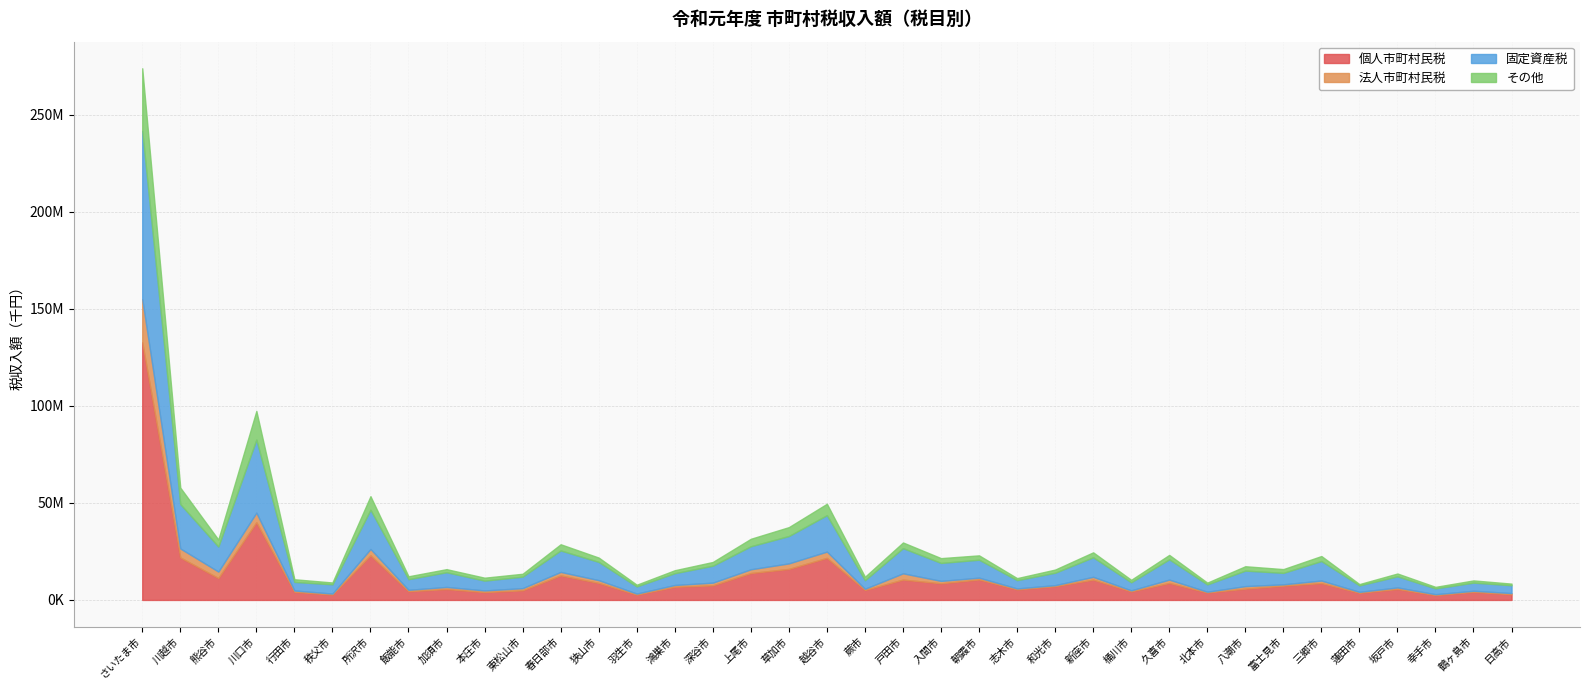

Reading left to right, what are all the values shown in this chart?

個人市町村民税: さいたま市=132819624	川越市=21890884	熊谷市=11282417	川口市=40044829	行田市=4160635	秩父市=2801563	所沢市=23026710	飯能市=4495139	加須市=5634265	本庄市=4036437	東松山市=4963100	春日部市=12664087	狭山市=8764514	羽生市=2746179	鴻巣市=6785000	深谷市=7528712	上尾市=13869366	草加市=15994015	越谷市=21688456	蕨市=5147422	戸田市=10486496	入間市=8575607	朝霞市=10555901	志木市=5418845	和光市=7102006	新座市=10461845	桶川市=4410477	久喜市=8764603	北本市=3829889	八潮市=5829350	富士見市=7377269	三郷市=8691226	蓮田市=3694085	坂戸市=5655304	幸手市=2518037	鶴ヶ島市=4165964	日高市=2931381
法人市町村民税: さいたま市=22232405	川越市=4633017	熊谷市=3345750	川口市=4954891	行田市=714159	秩父市=477112	所沢市=3239948	飯能市=724324	加須市=1064530	本庄市=860012	東松山市=1113433	春日部市=1776201	狭山市=1438470	羽生市=524789	鴻巣市=925305	深谷市=1381435	上尾市=1927315	草加市=2844894	越谷市=3228130	蕨市=608410	戸田市=3233688	入間市=1239225	朝霞市=920942	志木市=508046	和光市=516611	新座市=1454543	桶川市=530578	久喜市=1719480	北本市=401146	八潮市=1297234	富士見市=666336	三郷市=1307472	蓮田市=469891	坂戸市=794338	幸手市=433199	鶴ヶ島市=560802	日高市=611707
固定資産税: さいたま市=86679515	川越市=22880683	熊谷市=12908990	川口市=37656322	行田市=4415388	秩父市=4782065	所沢市=20222288	飯能市=5500826	加須市=7584088	本庄市=5064532	東松山市=5945576	春日部市=11069806	狭山市=9394827	羽生市=3692343	鴻巣市=6083671	深谷市=8732780	上尾市=11881012	草加市=14102695	越谷市=18777750	蕨市=4428318	戸田市=12973025	入間市=9256993	朝霞市=9251221	志木市=4276995	和光市=6406627	新座市=10063833	桶川市=4171855	久喜市=10446372	北本市=3786175	八潮市=7992204	富士見市=5910859	三郷市=10063326	蓮田市=3353910	坂戸市=5732515	幸手市=2995883	鶴ヶ島市=4203009	日高市=4033610
その他: さいたま市=32279993	川越市=8483685	熊谷市=3579593	川口市=14758503	行田市=1369545	秩父市=940061	所沢市=6987897	飯能市=1469734	加須市=1586379	本庄市=1504104	東松山市=1466250	春日部市=3188688	狭山市=2241490	羽生市=891932	鴻巣市=1522718	深谷市=1930539	上尾市=3844155	草加市=4590349	越谷市=5871954	蕨市=1755644	戸田市=2928756	入間市=2476098	朝霞市=2250782	志木市=1038934	和光市=1631394	新座市=2561122	桶川市=1259275	久喜市=2282215	北本市=909214	八潮市=2251309	富士見市=1934768	三郷市=2571363	蓮田市=656975	坂戸市=1441748	幸手市=801637	鶴ヶ島市=1135235	日高市=831698